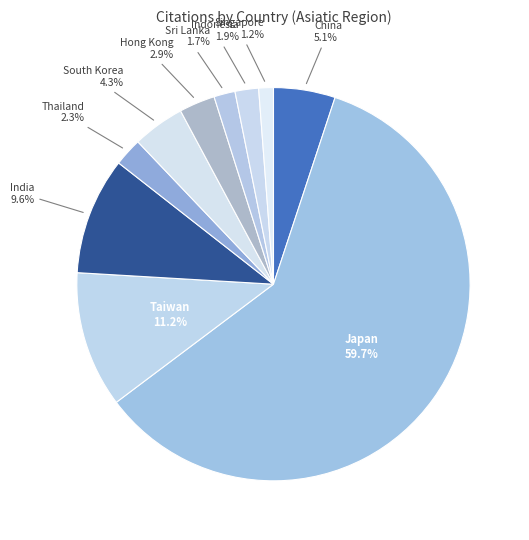

Is there any slice that represents more than half of the pie?

Yes